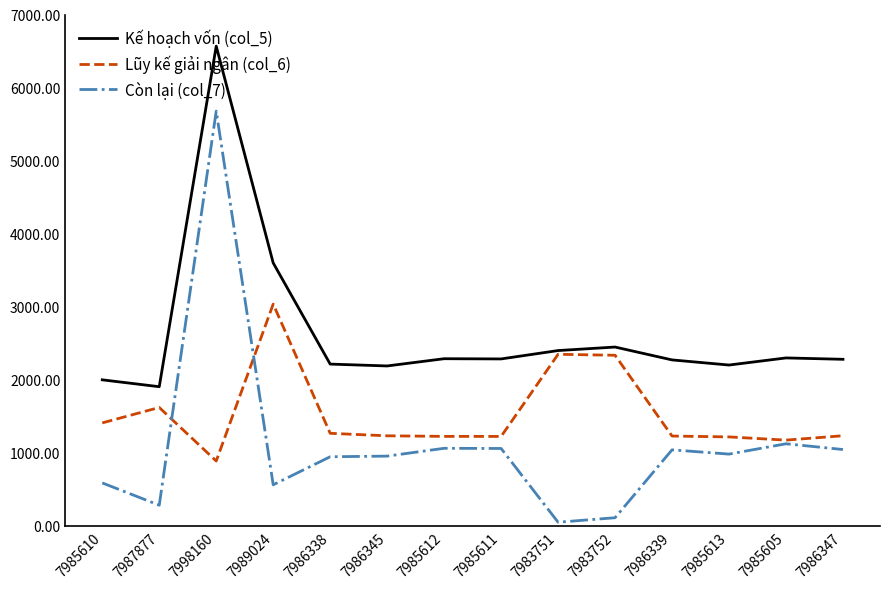

Between 7998160 and 7989024, which series saw the biggest shift?

Còn lại (col_7)